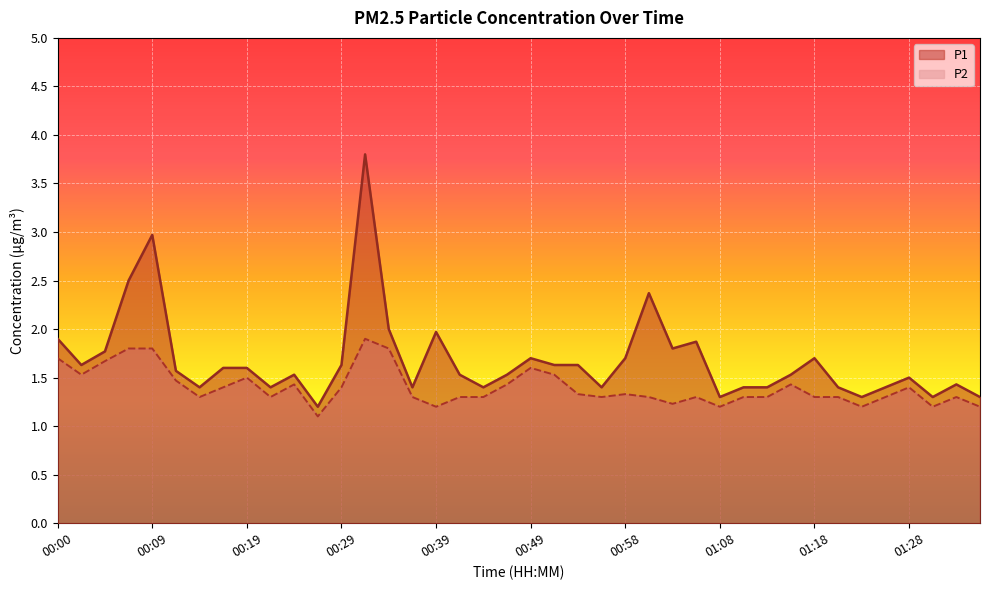

At which label is P1 closest to 2?

00:34